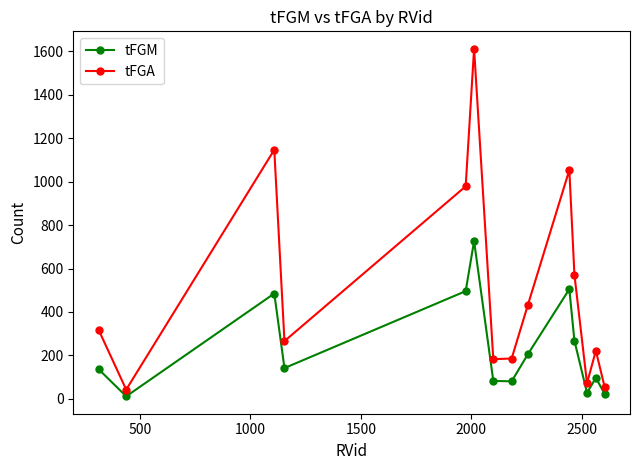

What is the maximum value shown in the chart?

1611